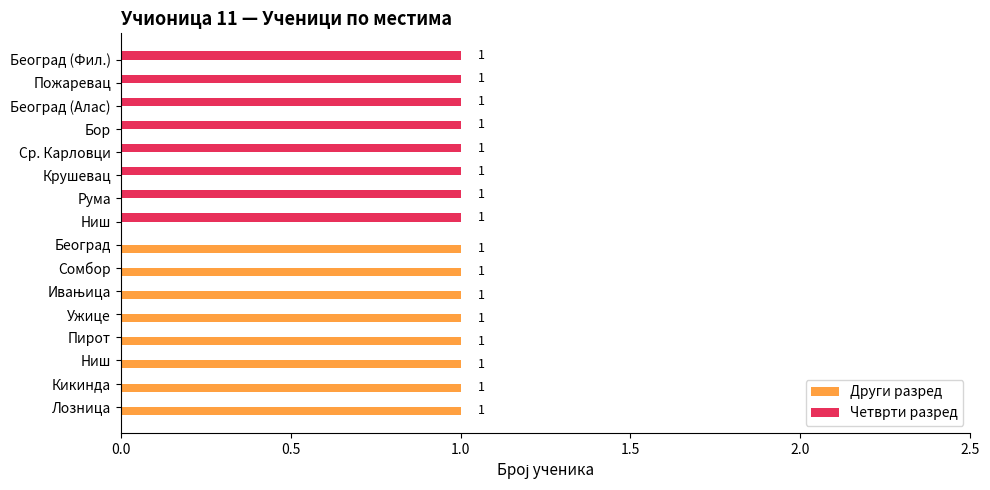

What is the maximum value shown in the chart?

1